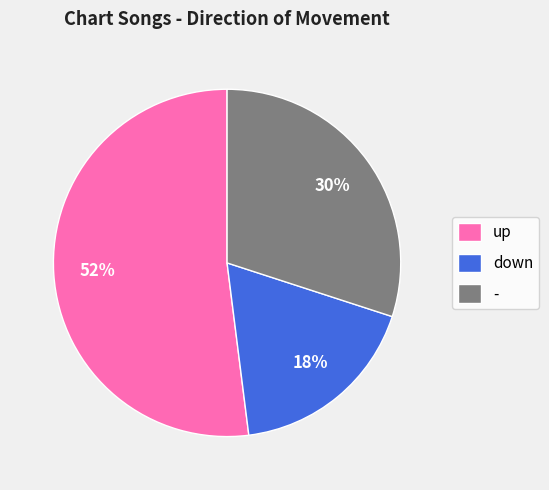

To the nearest percent, what portion does - represent?

30%